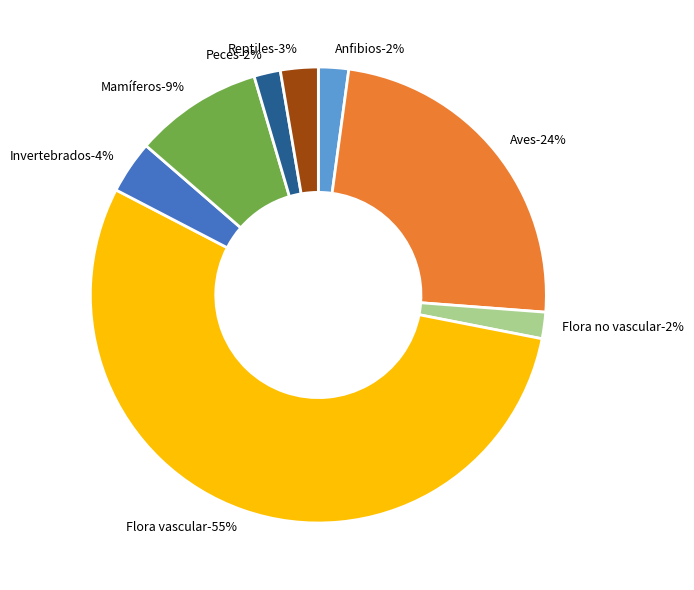

To the nearest percent, what is the combined percentage of Anfibios and Peces?

4%